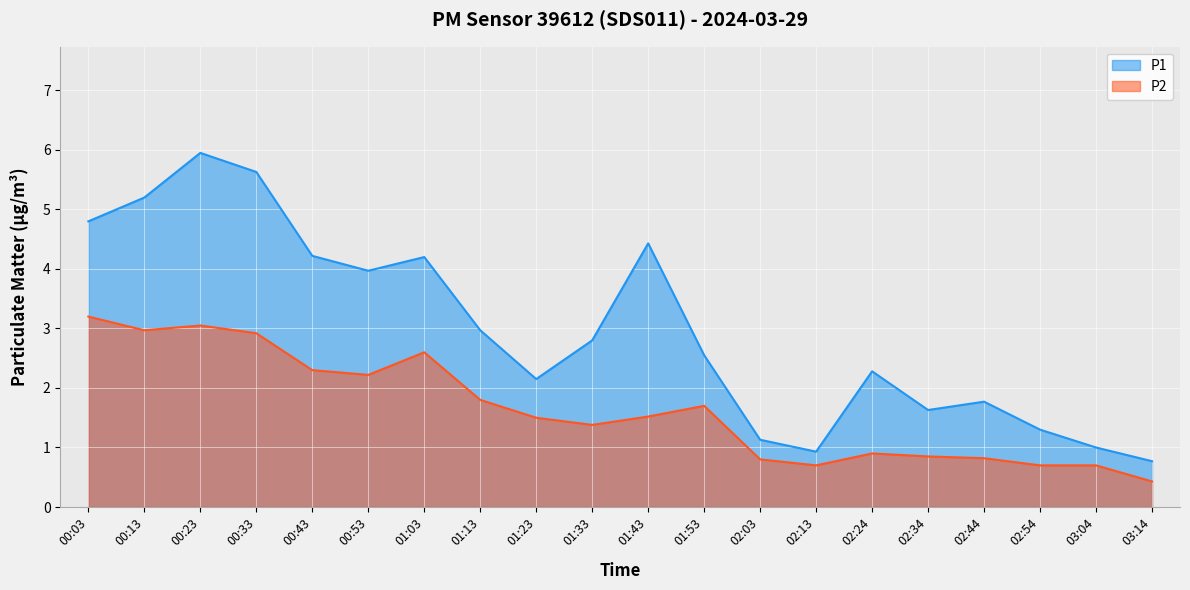

Between 02:03 and 02:44, which series saw the biggest shift?

P1